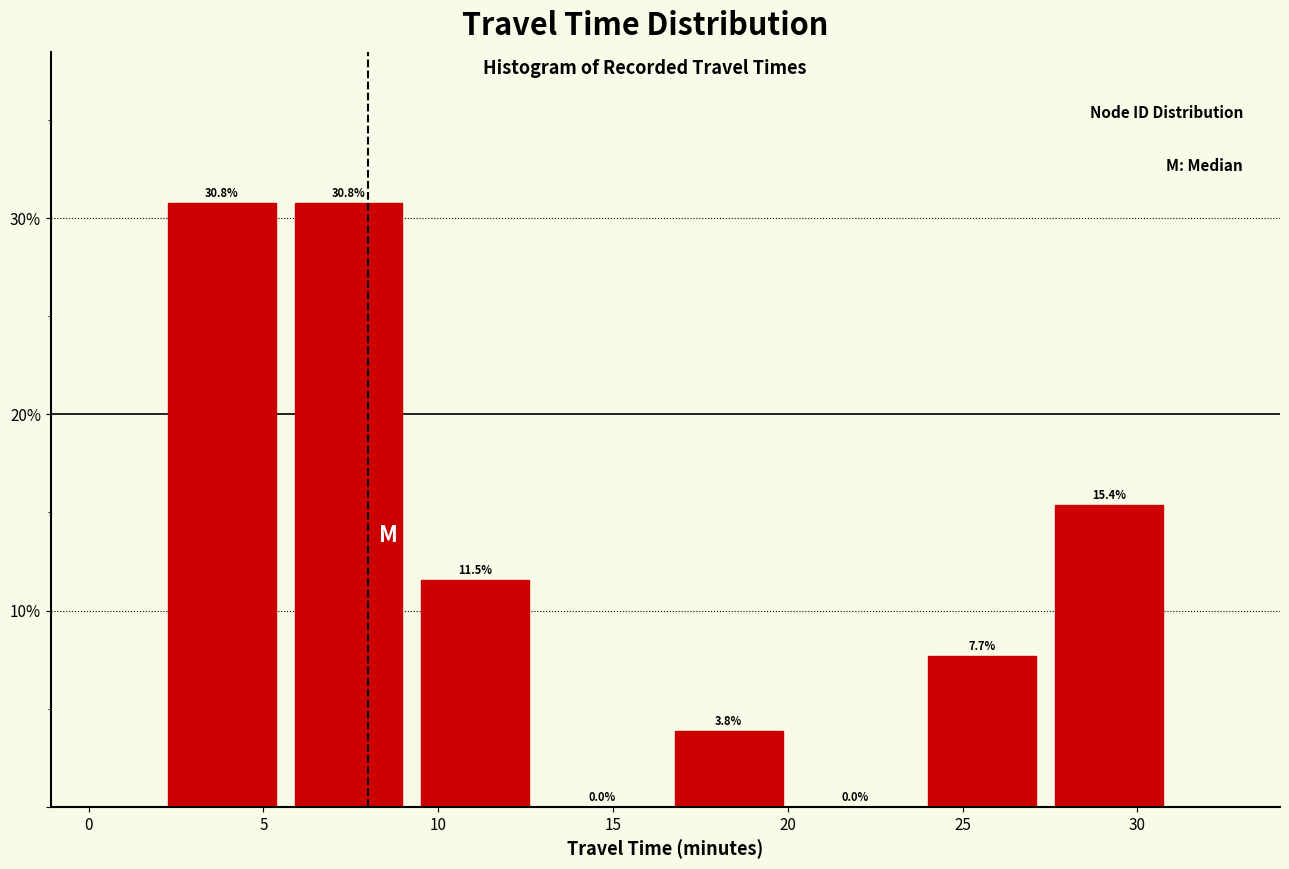

Reading left to right, transcribe this chart: for each bar, give the range it covers on the x-axis and its height. The bar edges are not printed on the chart, so give them approximately, as read against the axis.

2.0 to 5.5: 30.8
5.5 to 9.5: 30.8
9.5 to 13.0: 11.5
13.0 to 16.5: 0.0
16.5 to 20.0: 3.8
20.0 to 24.0: 0.0
24.0 to 27.5: 7.7
27.5 to 31.0: 15.4